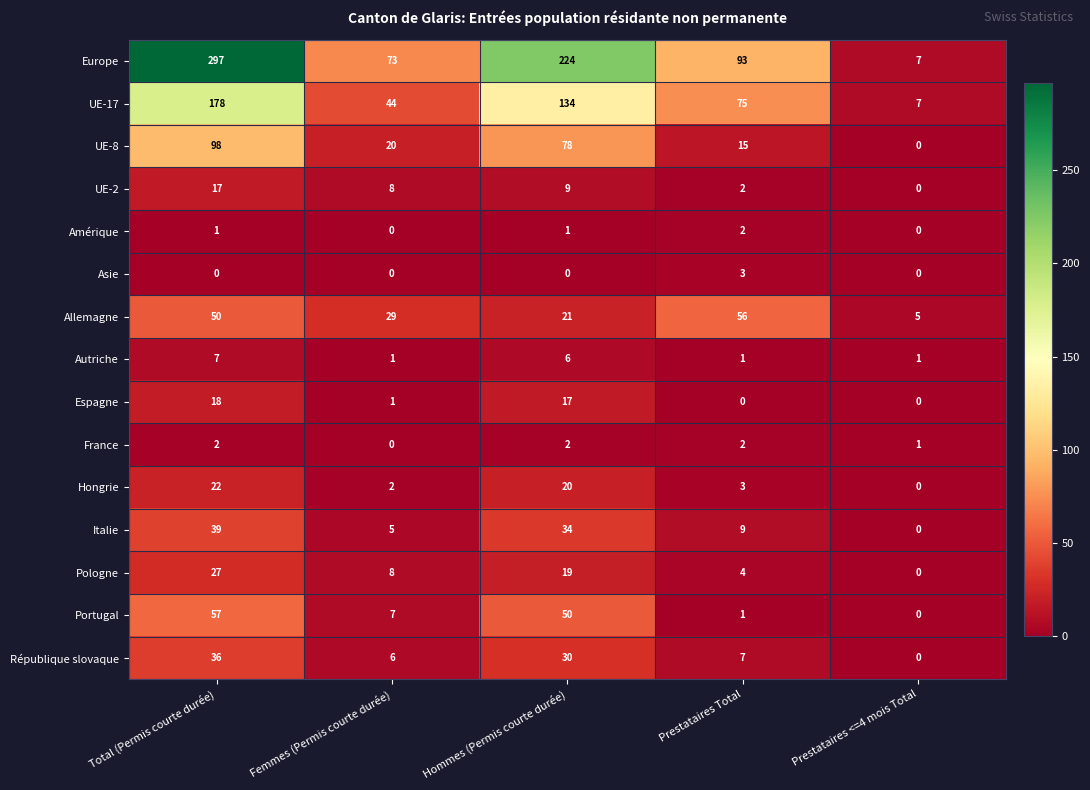

What is the difference between the highest and lowest values at Femmes (Permis courte durée)?

73